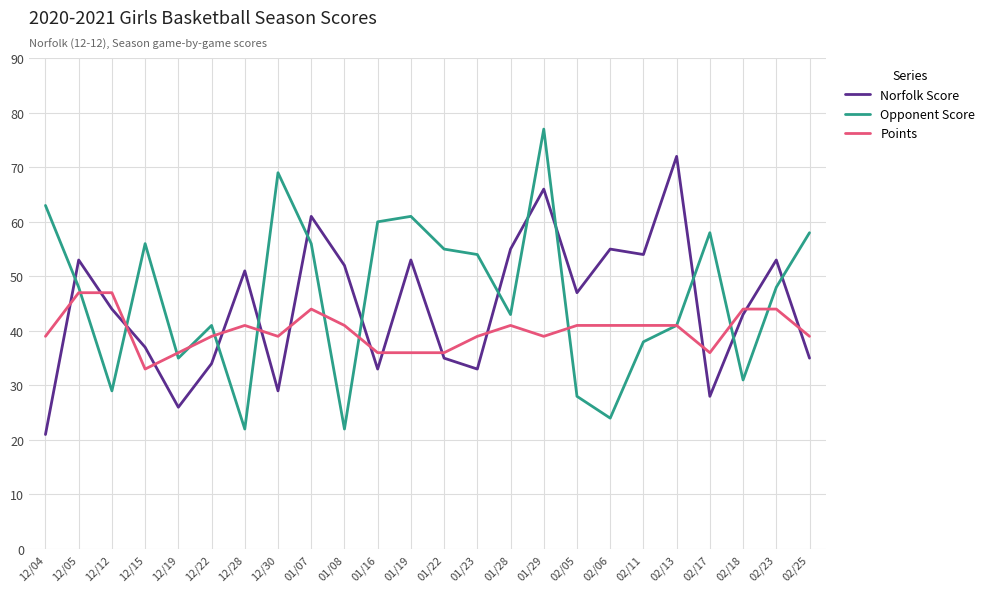

How many distinct data groups are displayed?

3